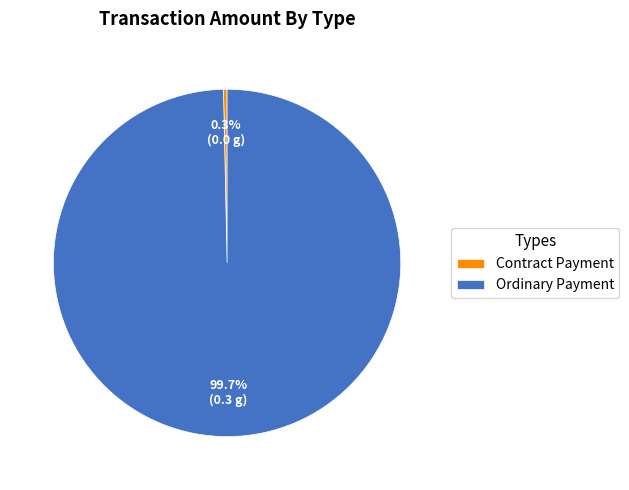

What is the total percentage of Ordinary Payment and Contract Payment?

100.0%